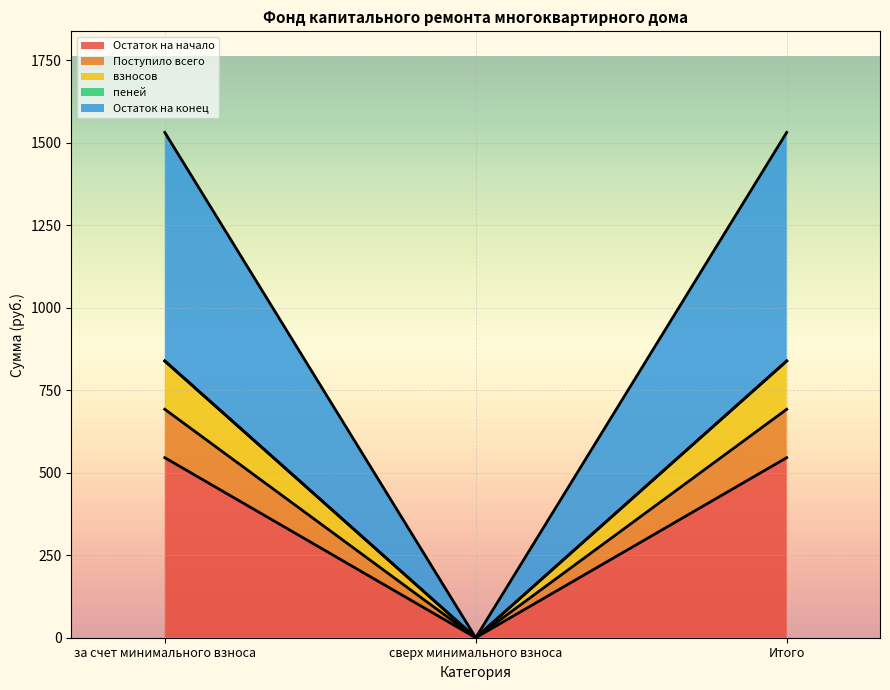

At which label does Остаток на начало reach its minimum?

сверх минимального взноса